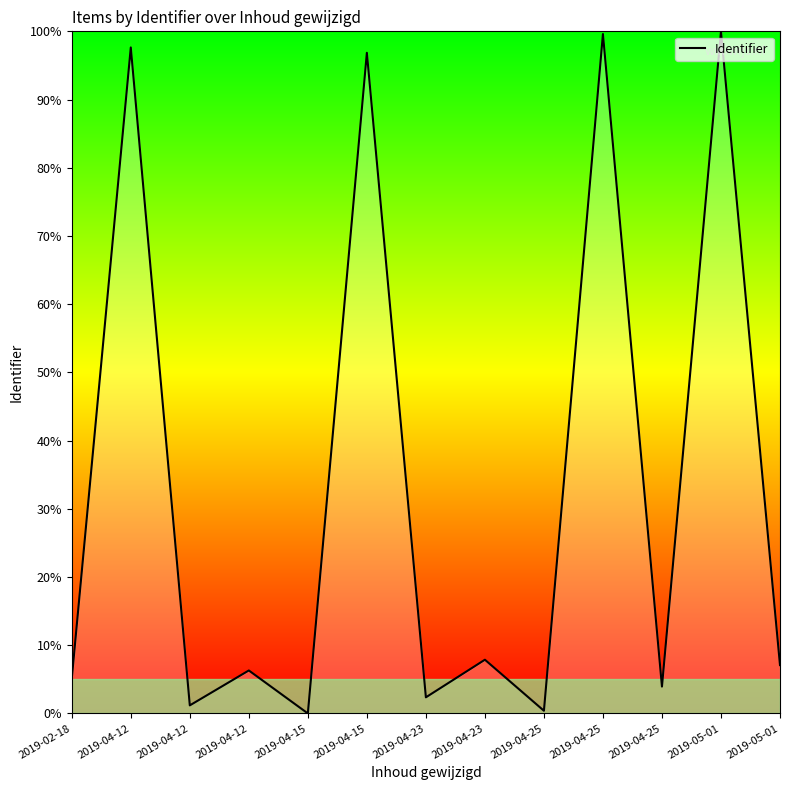

Does the chart display data point markers on the line(s)?

No